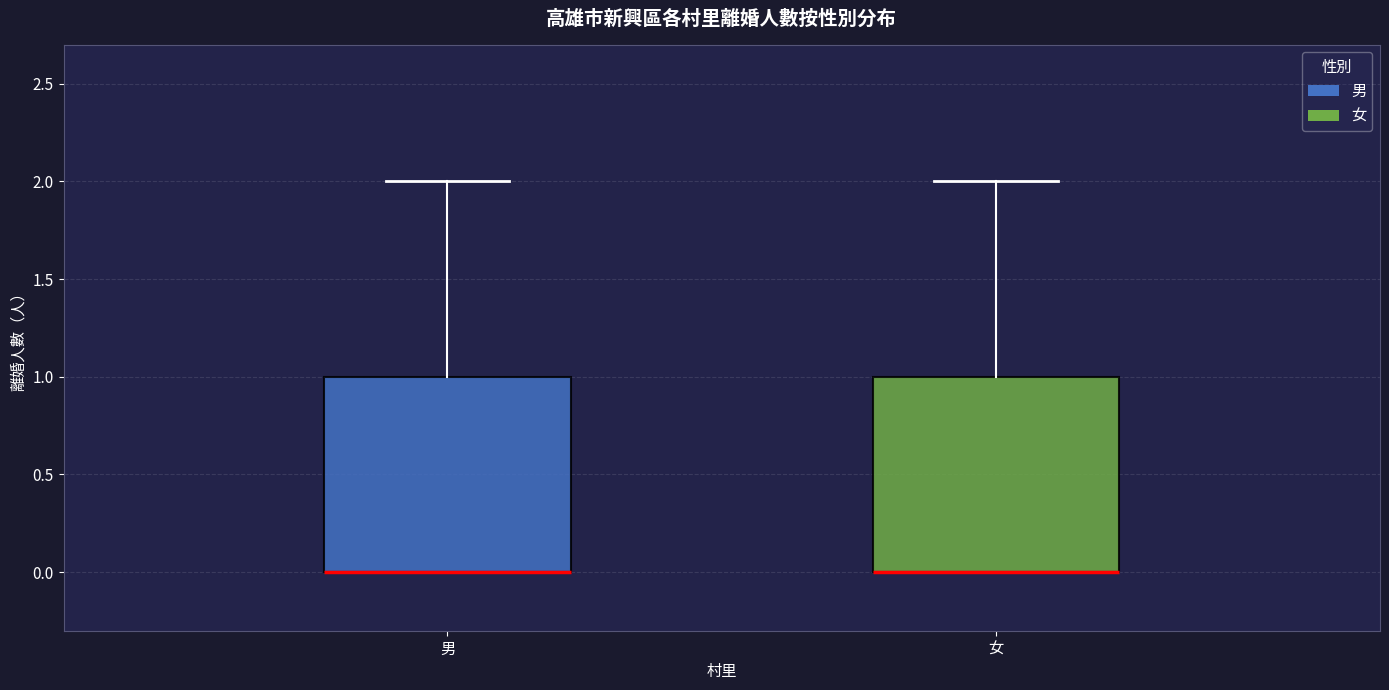

Reading left to right, read every box against the y-axis: the position of its median line, the range the box covers, and the ends of its whiskers. The values are not printed on the chart, so give them approximately, as read against the axis.

男: median 0 (drawn on the box's lower edge), box 0 to 1, whiskers 0 to 2
女: median 0 (drawn on the box's lower edge), box 0 to 1, whiskers 0 to 2